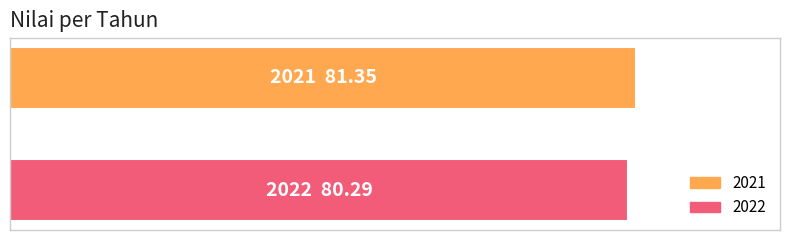

What is the sum of all values?

161.6